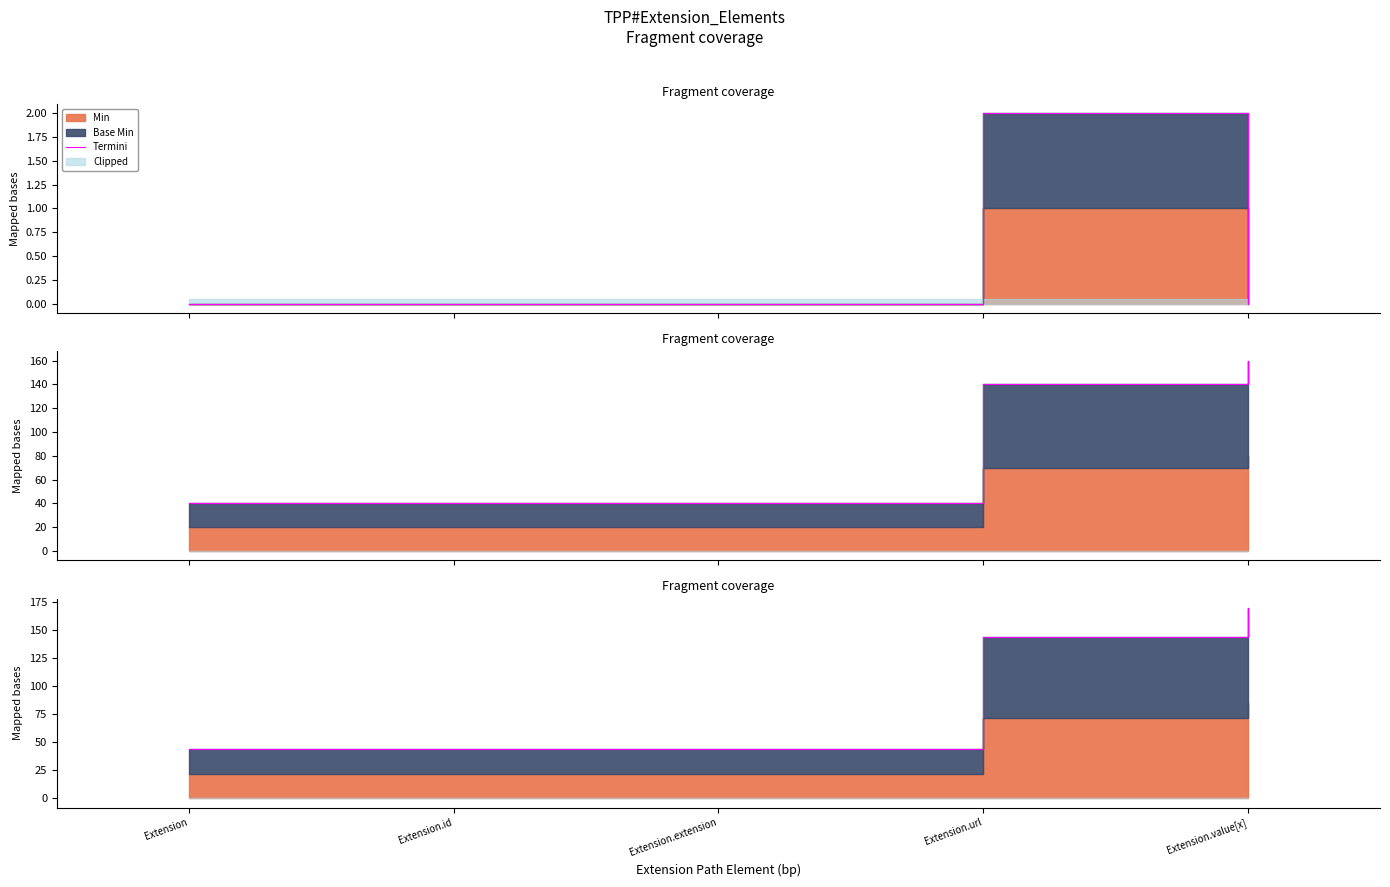

True or false: there are more than 0 points higher than both neighbors.

True